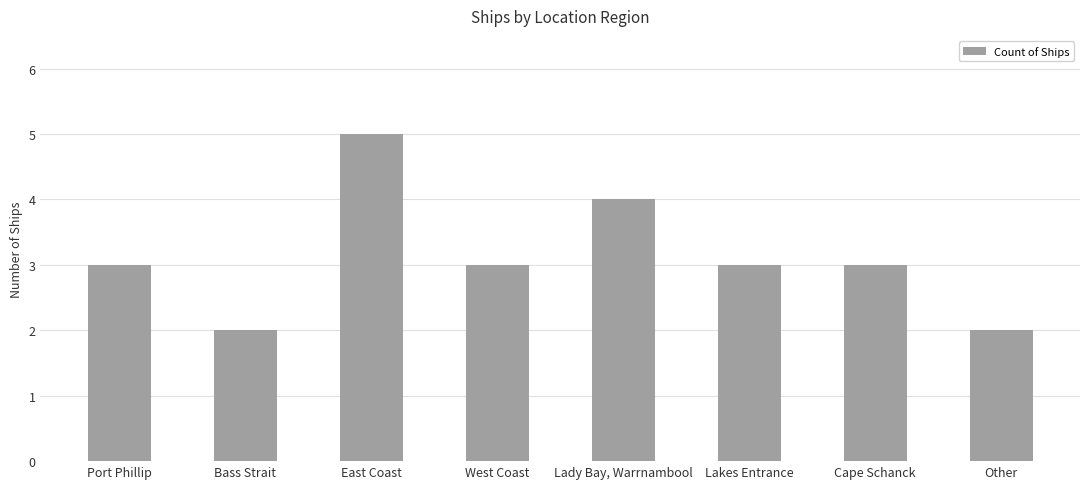

What is the label of the 6th bar from the right?

East Coast